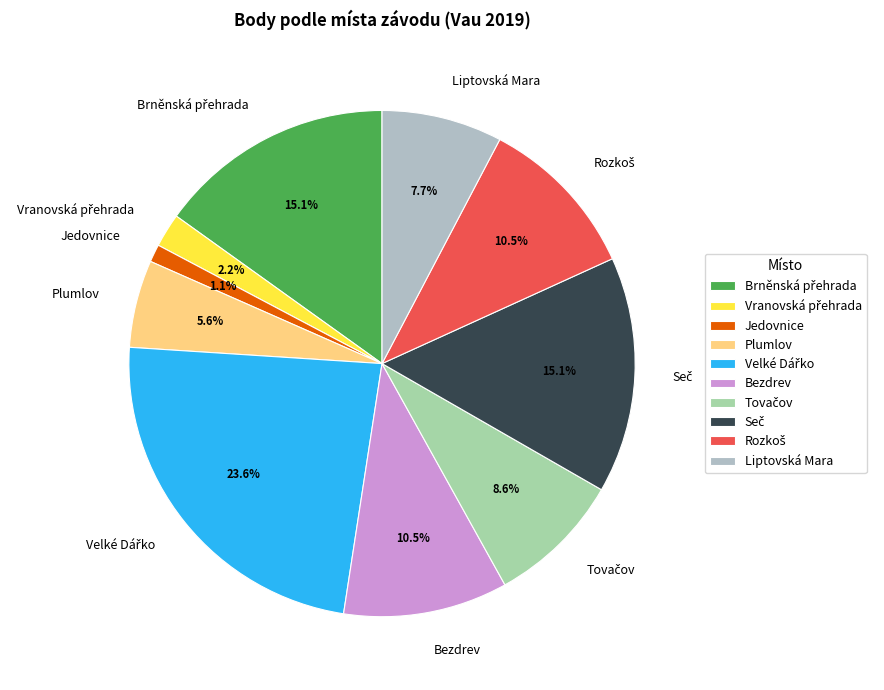

Is there a majority slice in this chart?

No